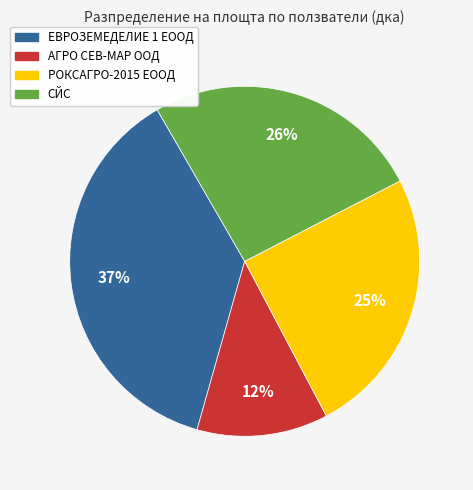

Which slice is the smallest?

АГРО СЕВ-МАР ООД